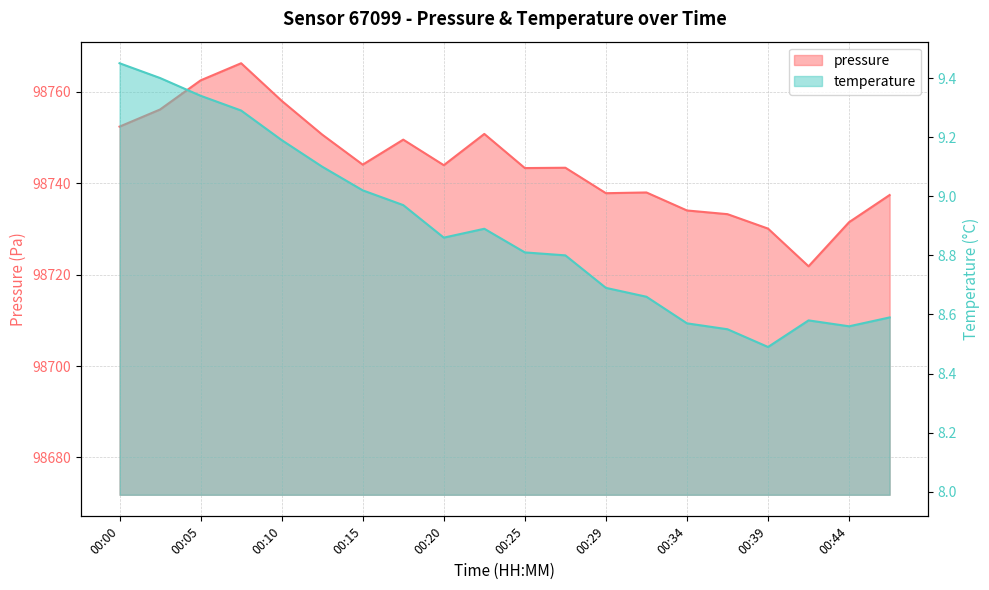

The value of temperature at 00:05 is 13.4. True or false?

False